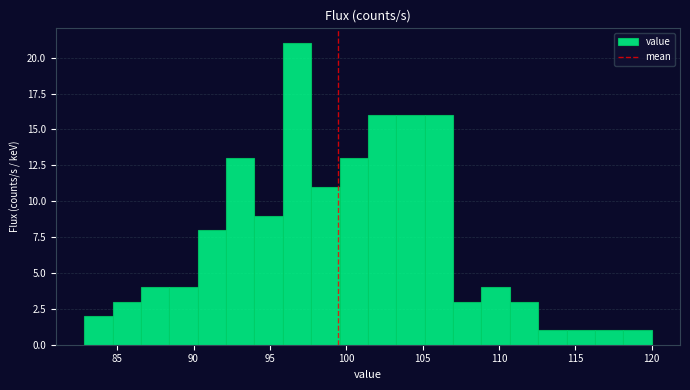

Around what value on the x-axis is the tallest bar? Give the approximate position of its centre, as read against the axis.

97.0